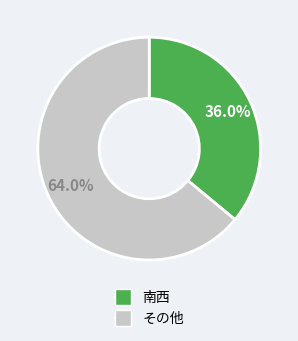

Is there a majority slice in this chart?

Yes